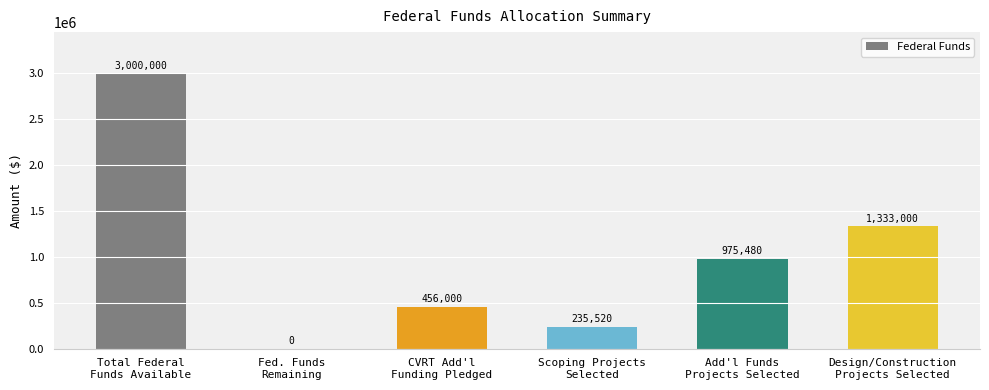

Approximately how many times larger is the value at Add'l Funds
Projects Selected compared to Total Federal
Funds Available?

0.3